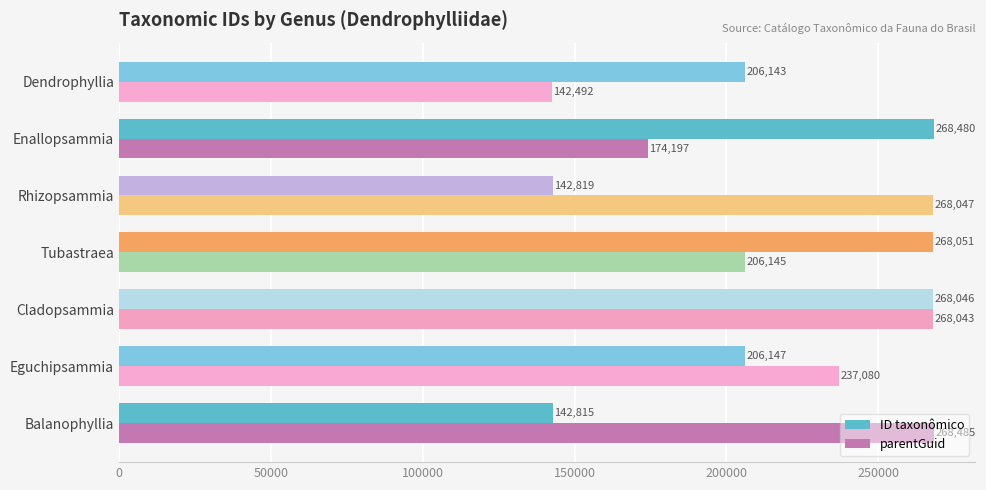

How many distinct data groups are displayed?

2